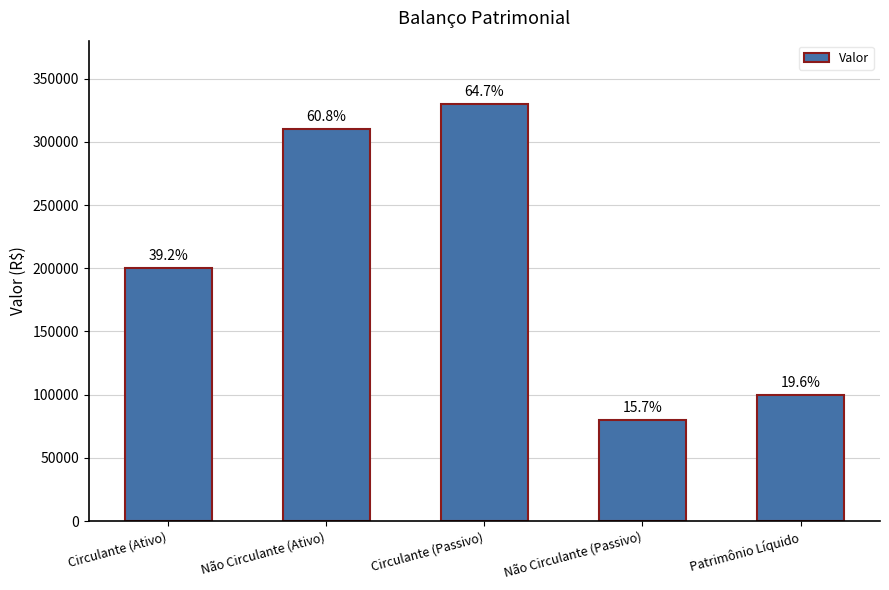

What is the change in value from Circulante (Ativo) to Circulante (Passivo)?

+130000